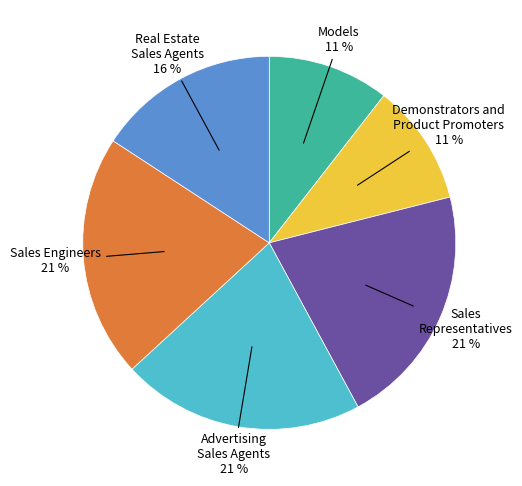

True or false: Sales Engineers accounts for 21% of the total.

True